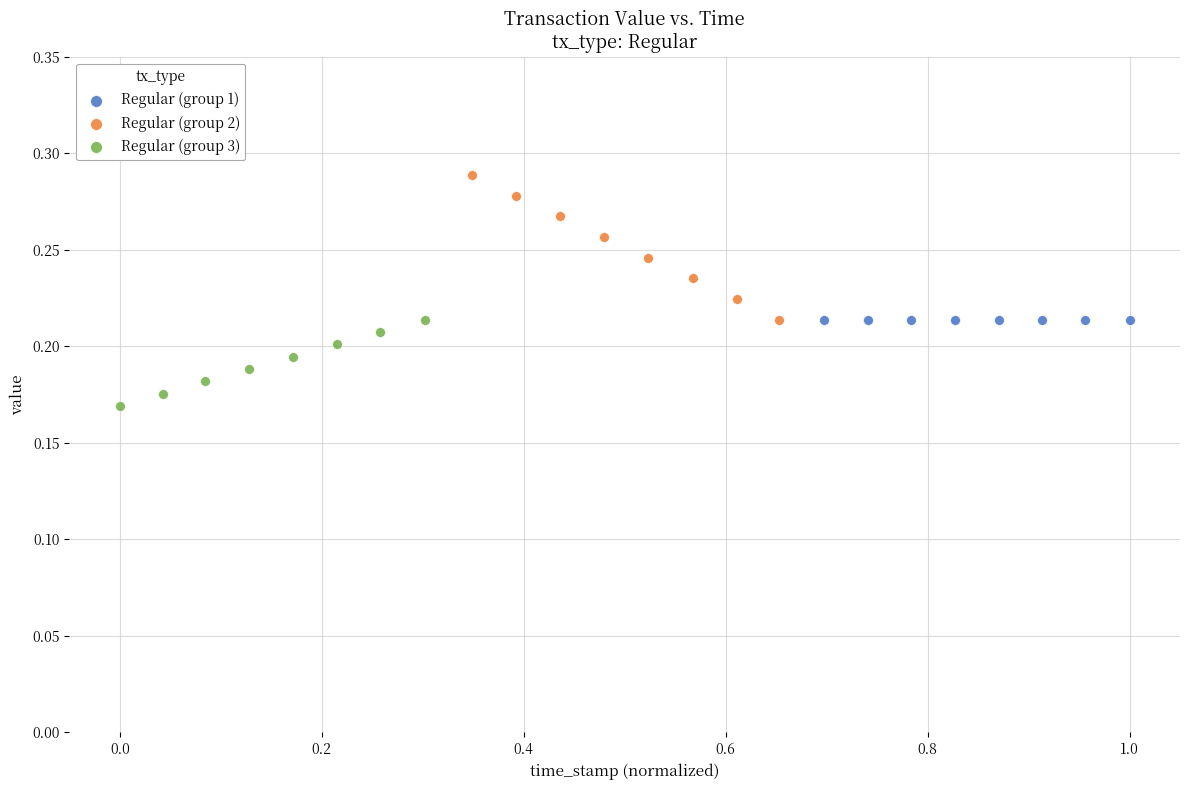

Which series contains the lowest Y value?

Regular (group 3)